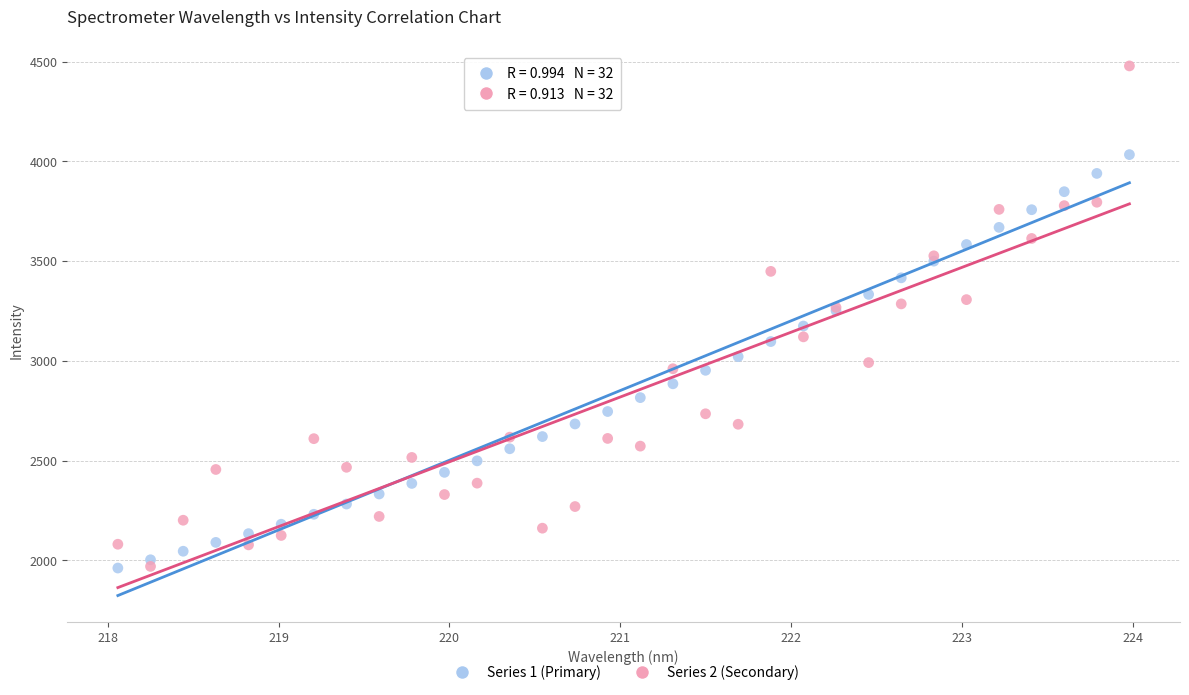

Which series reaches the maximum Y coordinate?

Series 2 (Secondary)